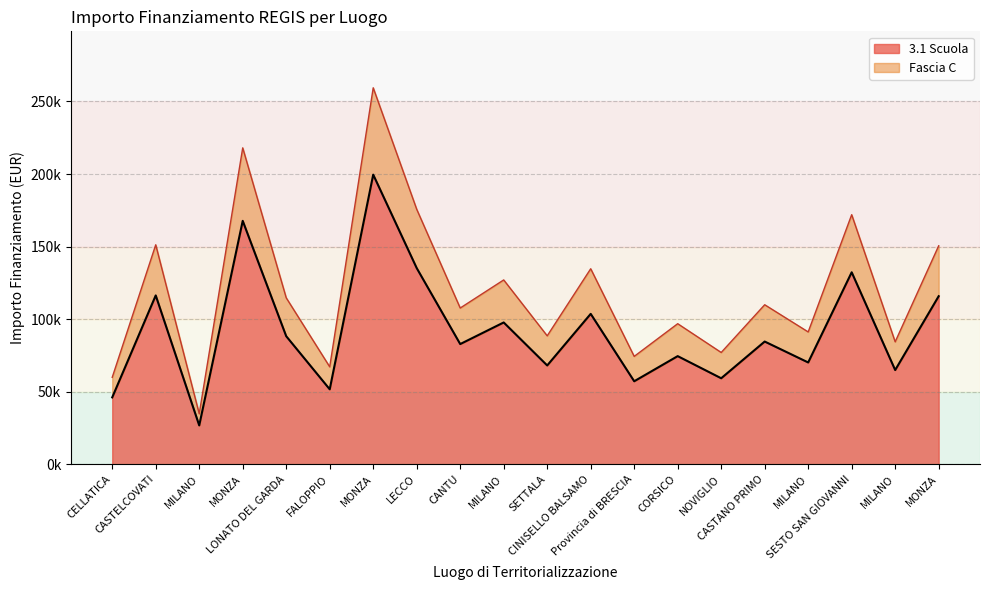

At which category does Fascia C reach its first local peak?

CASTELCOVATI